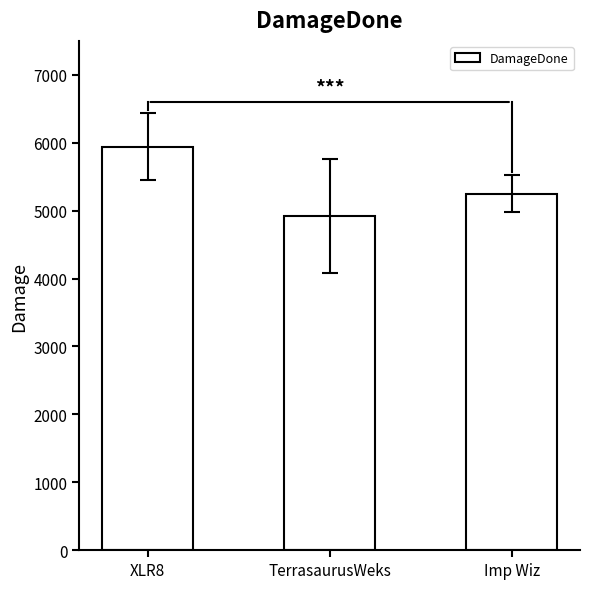

The chart shows a value of 3790 at XLR8. True or false?

False